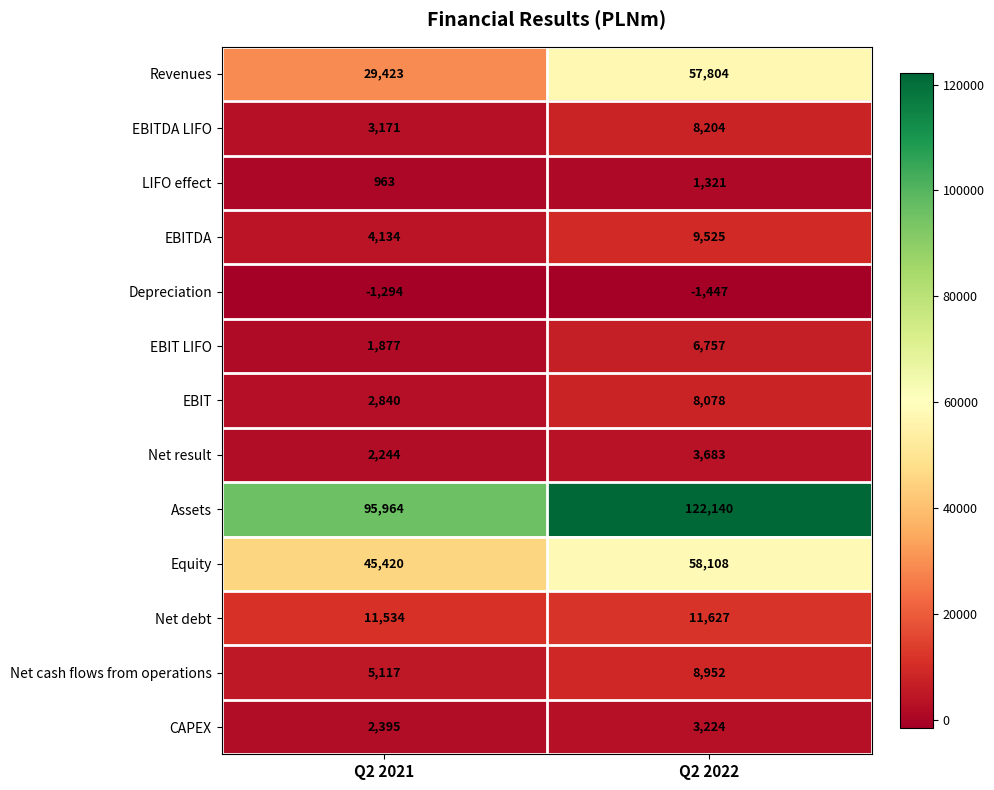

At Q2 2021, list the series in order from largest to smallest.

Assets, Equity, Revenues, Net debt, Net cash flows from operations, EBITDA, EBITDA LIFO, EBIT, CAPEX, Net result, EBIT LIFO, LIFO effect, Depreciation